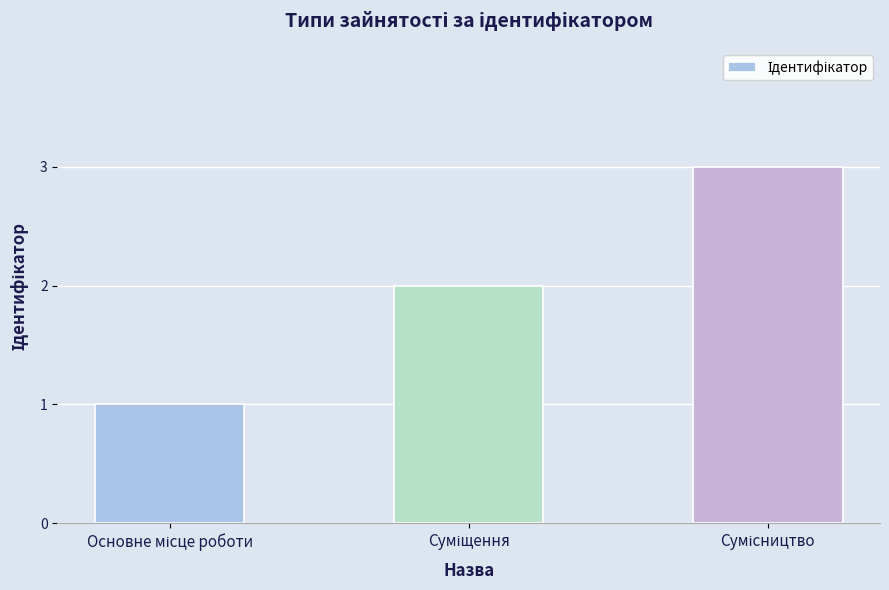

What is the greatest value displayed?

3